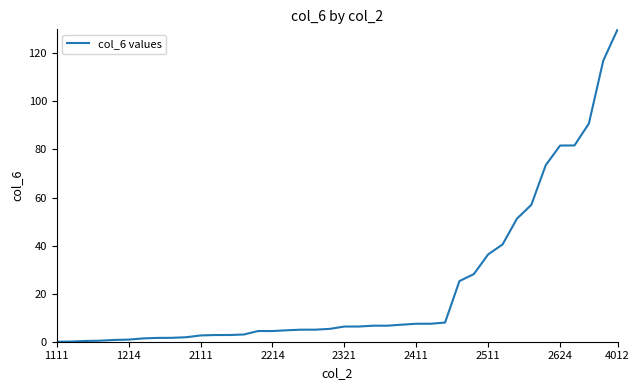

What is the maximum value shown in the chart?

130.0